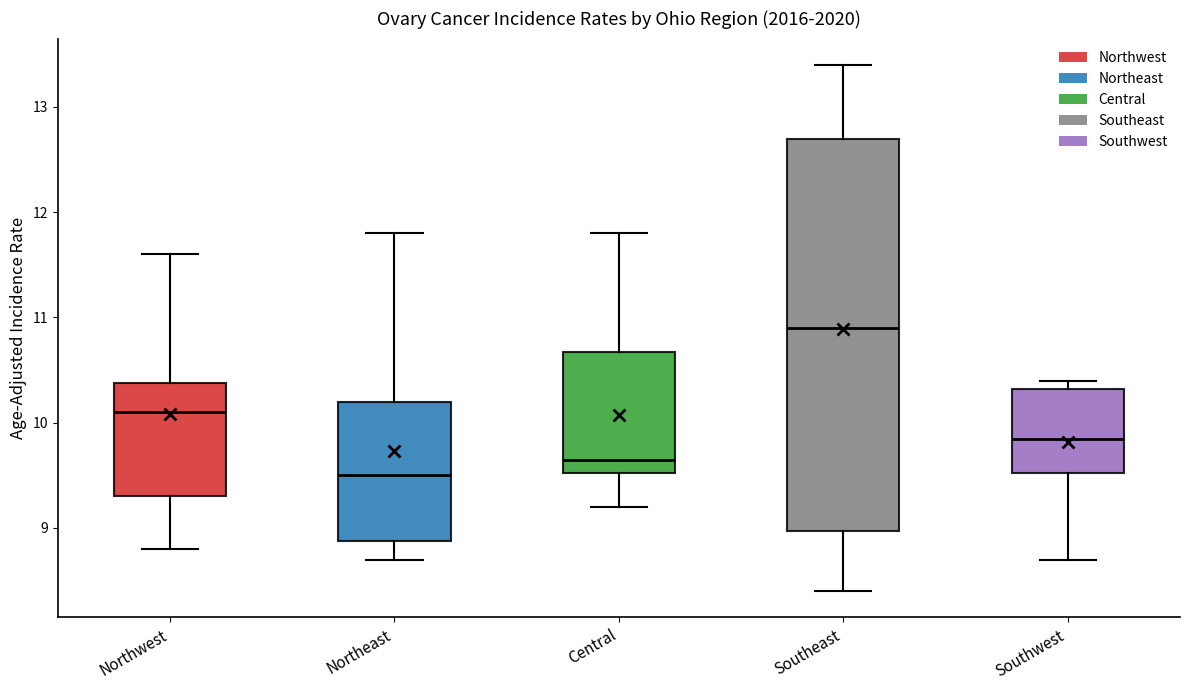

Reading left to right, transcribe this box plot: for each box, give where its median line is, the range the box spans, and where its two whiskers end, as read against the y-axis. The values are not printed on the chart, so give them approximately, as read against the axis.

Northwest: median 10.1, box 9.3 to 10.4, whiskers 8.8 to 11.6
Northeast: median 9.5, box 8.9 to 10.2, whiskers 8.7 to 11.8
Central: median 9.7, box 9.5 to 10.7, whiskers 9.2 to 11.8
Southeast: median 10.9, box 9.0 to 12.7, whiskers 8.4 to 13.4
Southwest: median 9.9, box 9.5 to 10.3, whiskers 8.7 to 10.4